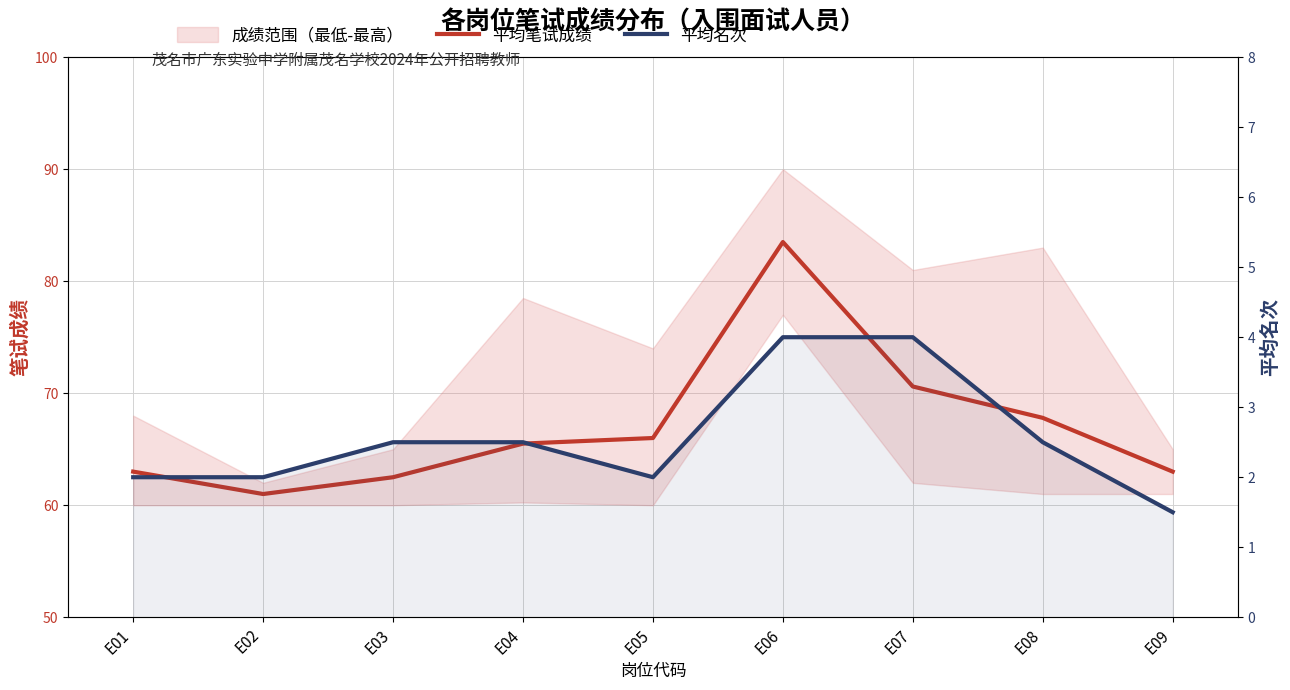

What is the value of the 平均笔试成绩 point at the 8th from the left?

67.8